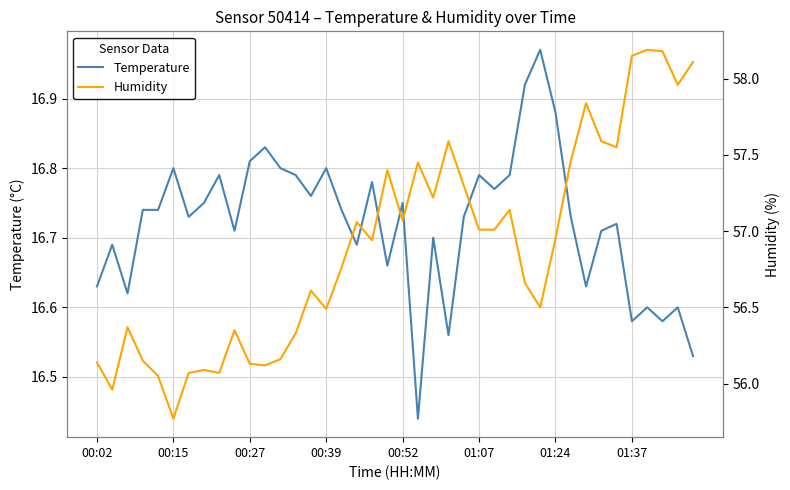

At 19, list the series in order from largest to smallest.

humidity, temperature